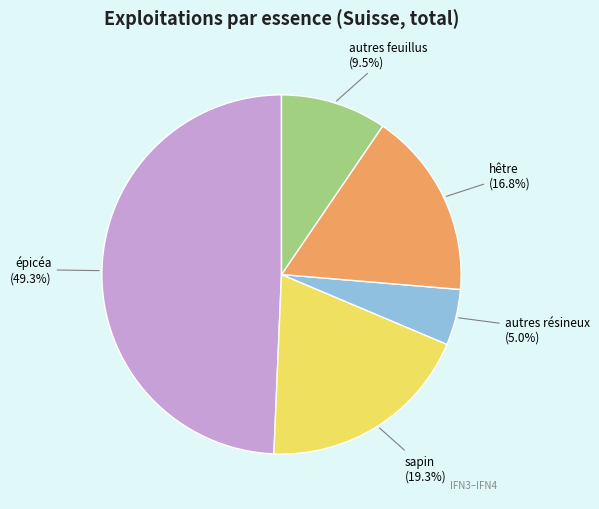

Combined, do hêtre and autres feuillus account for over 50%?

No